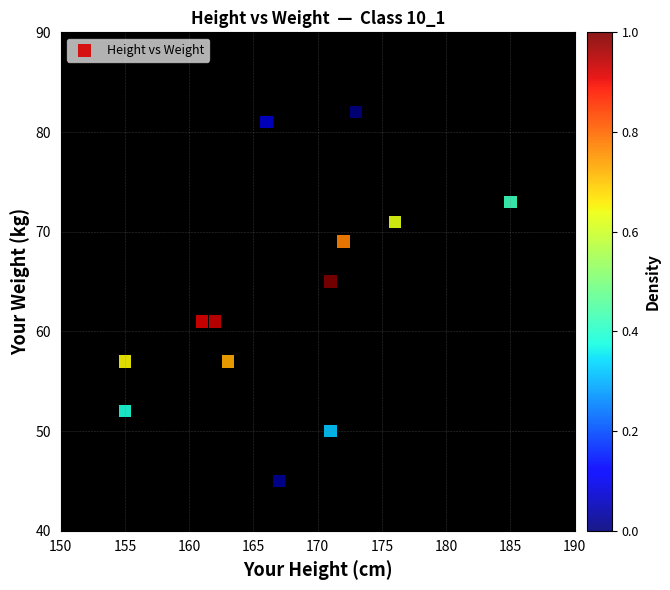

What is the range of Y values (max minus min)?

37